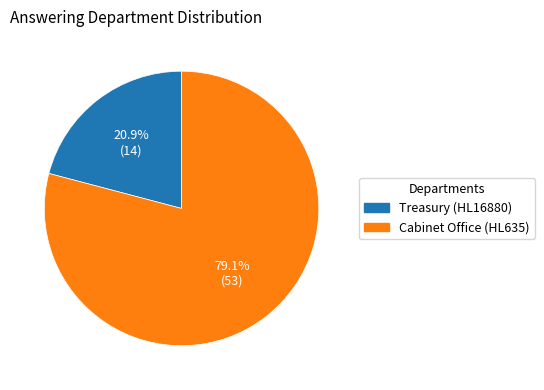

Does Cabinet Office (HL635) represent more than half of the total?

Yes